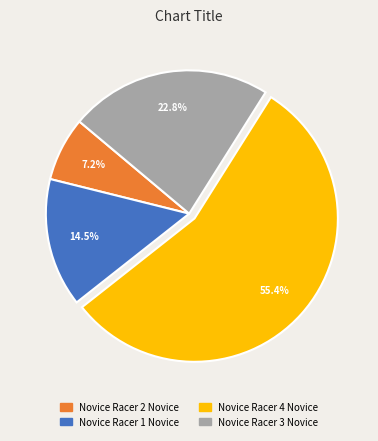

Is there any slice that represents more than half of the pie?

Yes